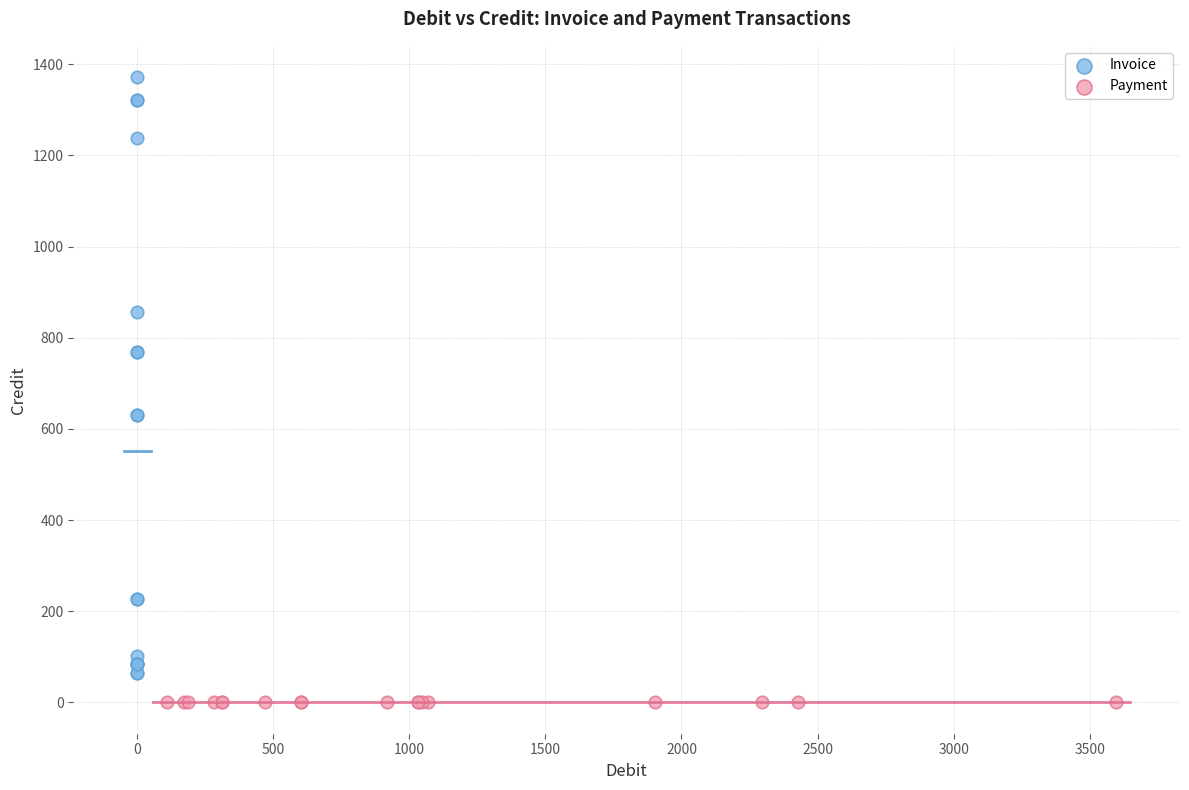

What are all the series names shown in the legend?

Invoice, Payment